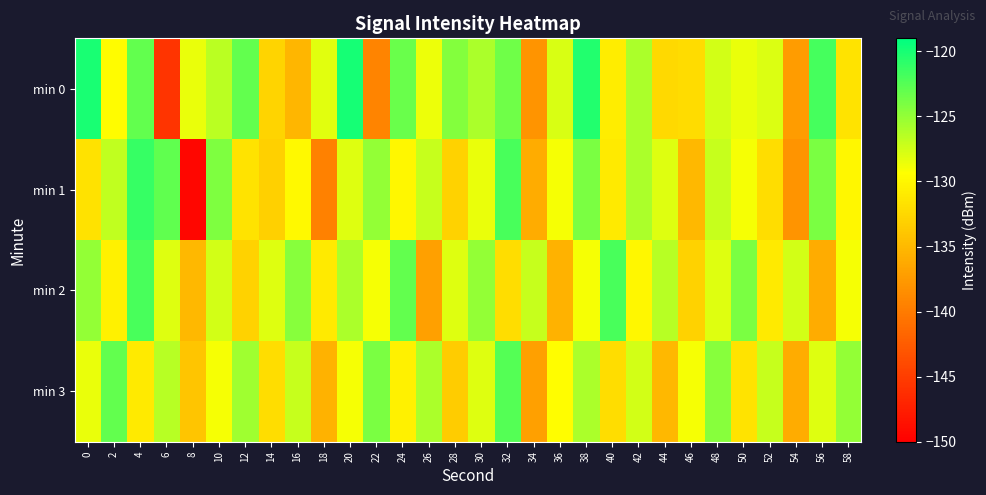

Between 52 and 48, which is larger?

48